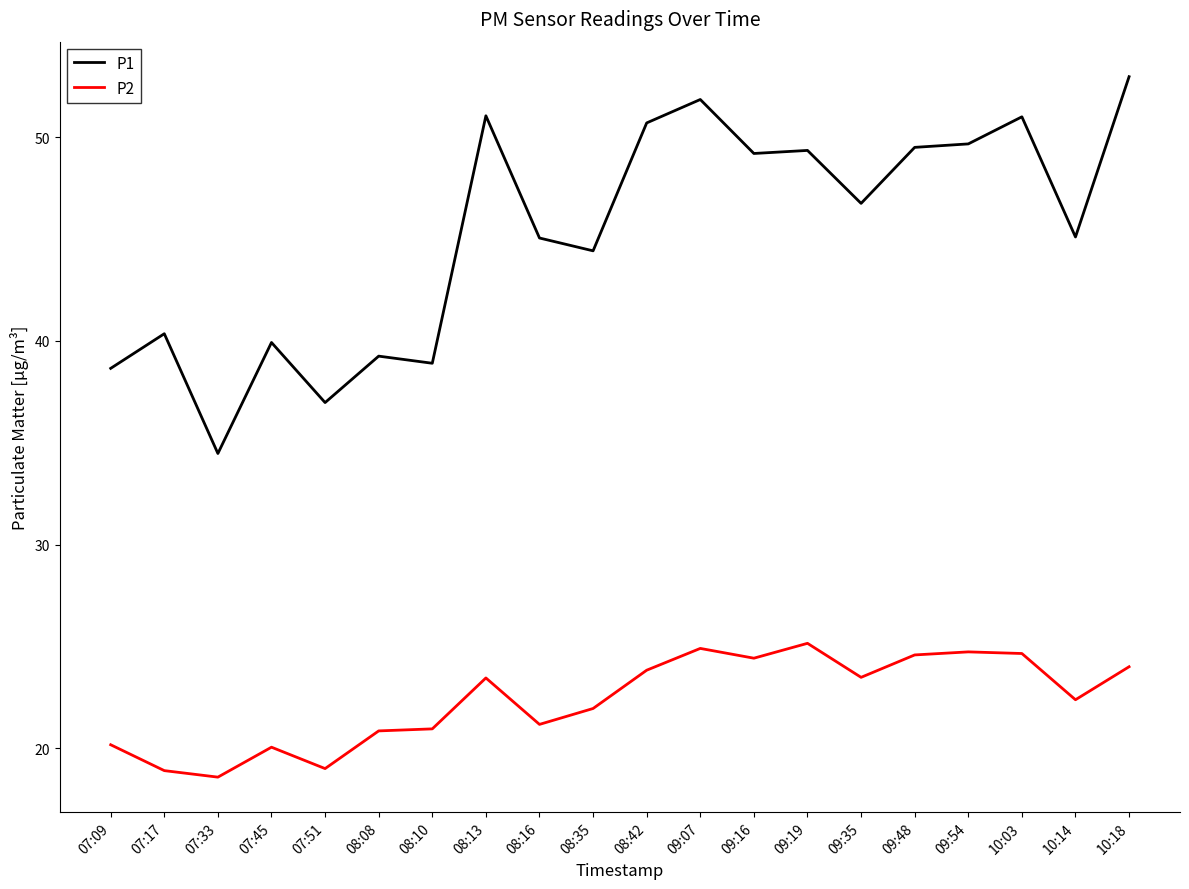

What value does the P2 series have at 07:17?

18.9